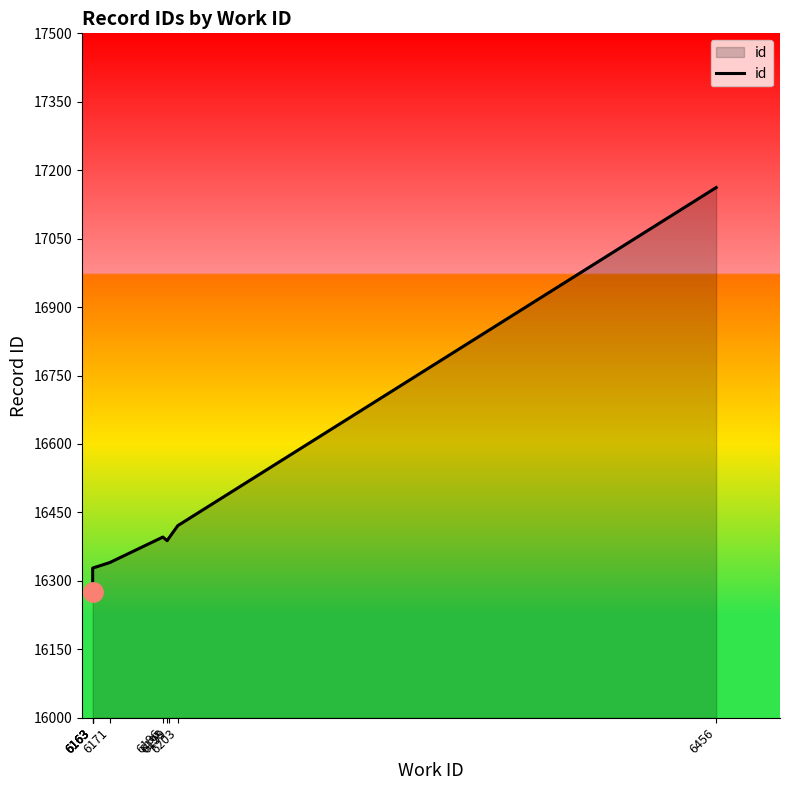

What is the difference between the maximum and second lowest values?

862